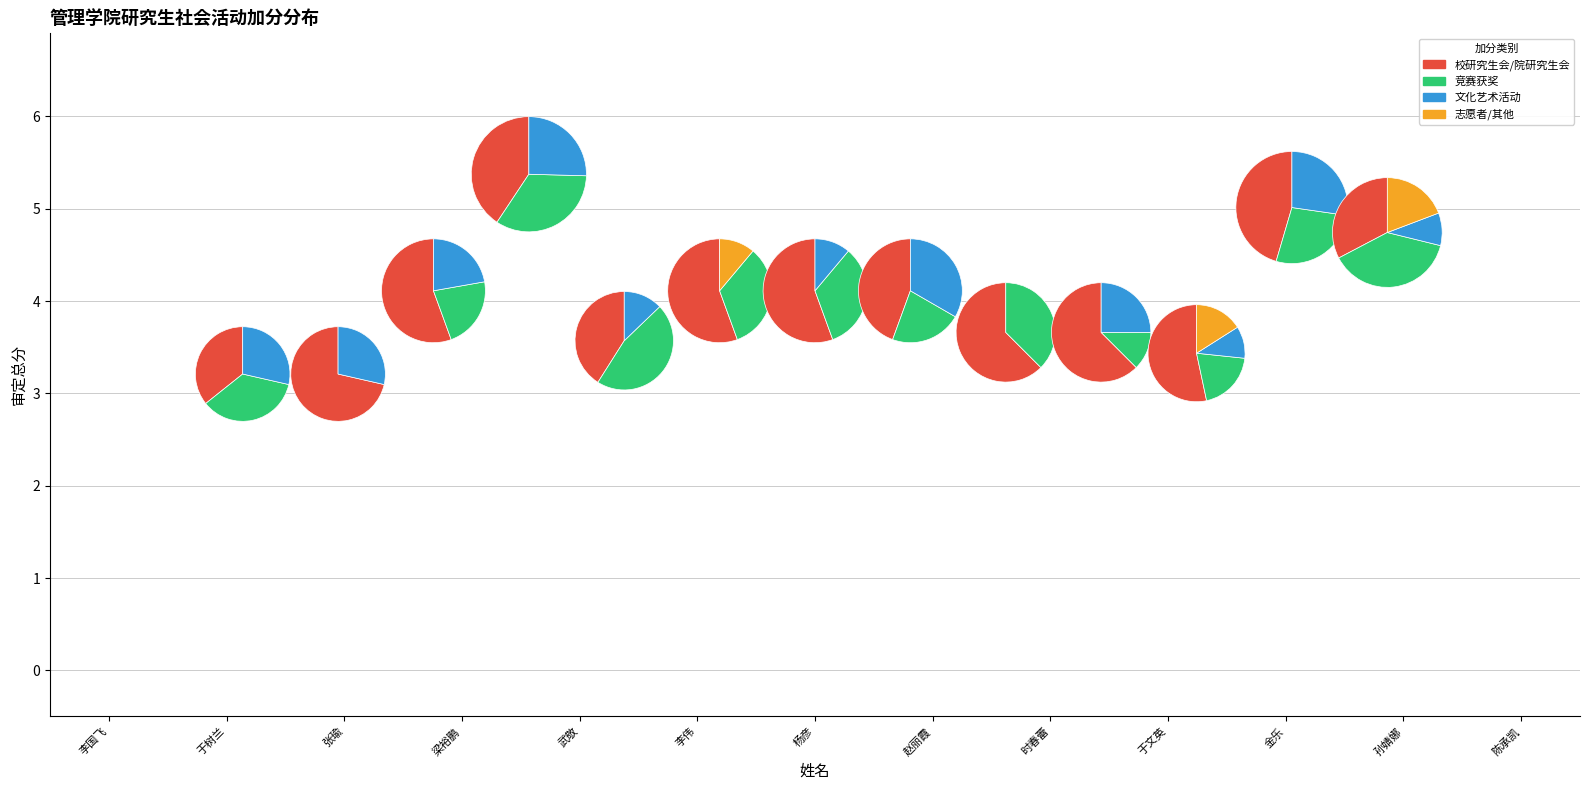

What portion of the pie excludes 陈承凯?

94.0%